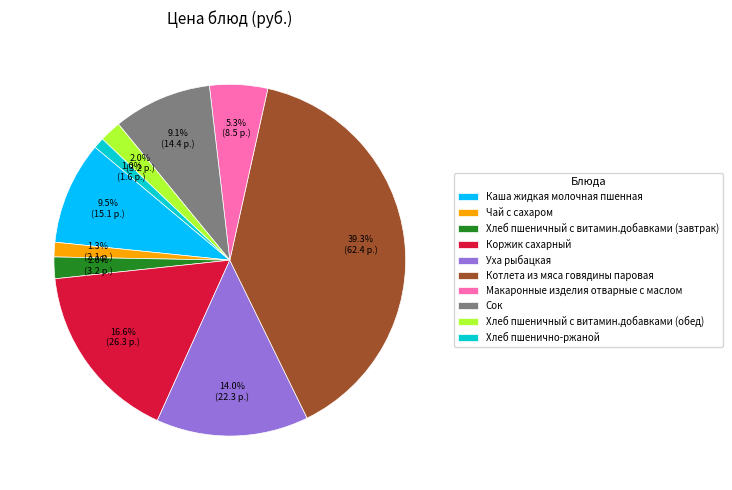

To the nearest percent, what is the average slice percentage?

10%